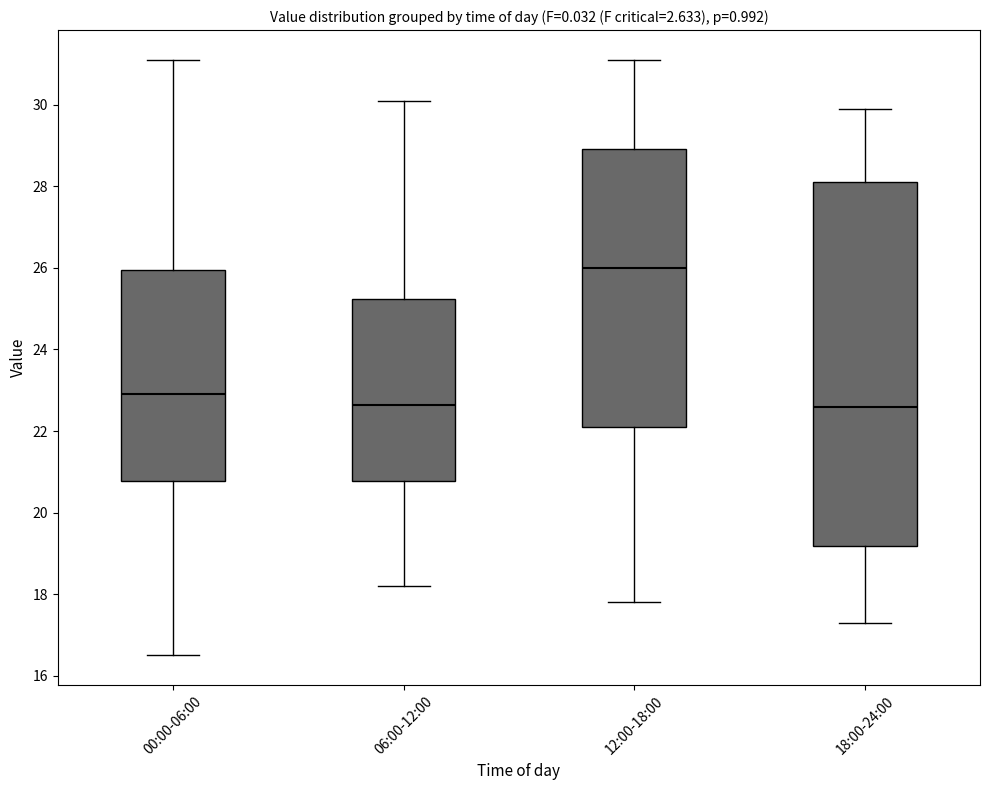

Which box has the highest median line?

12:00-18:00